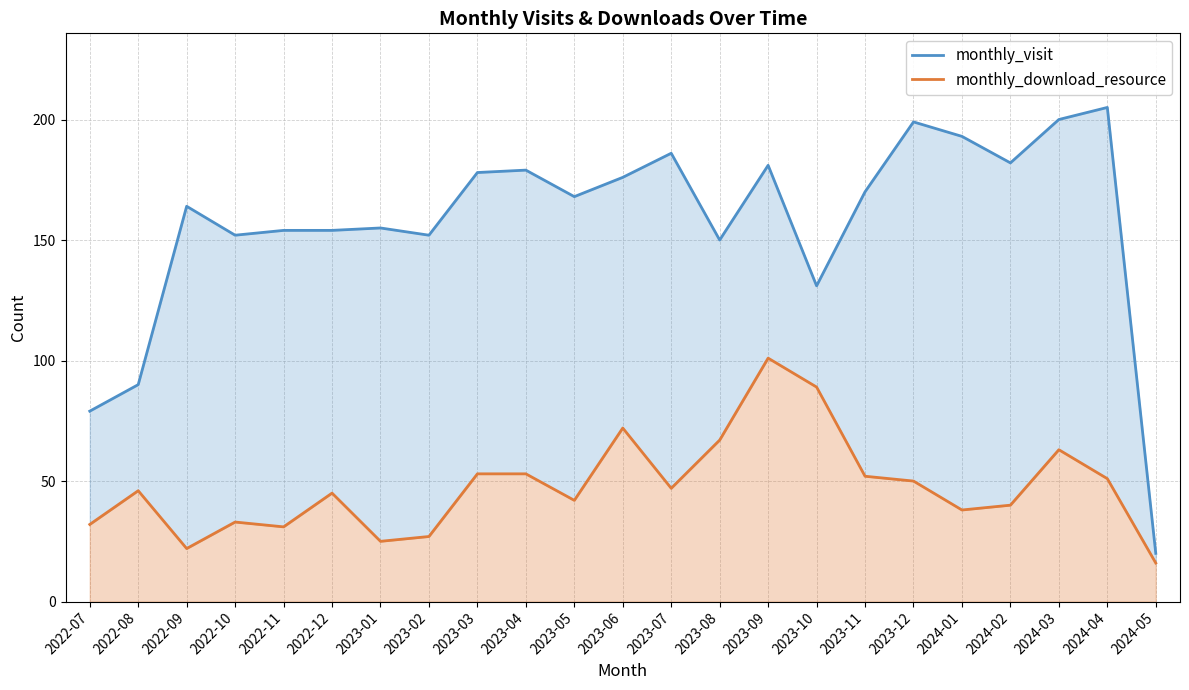

How many interior local valleys does the monthly_download_resource series have?

6